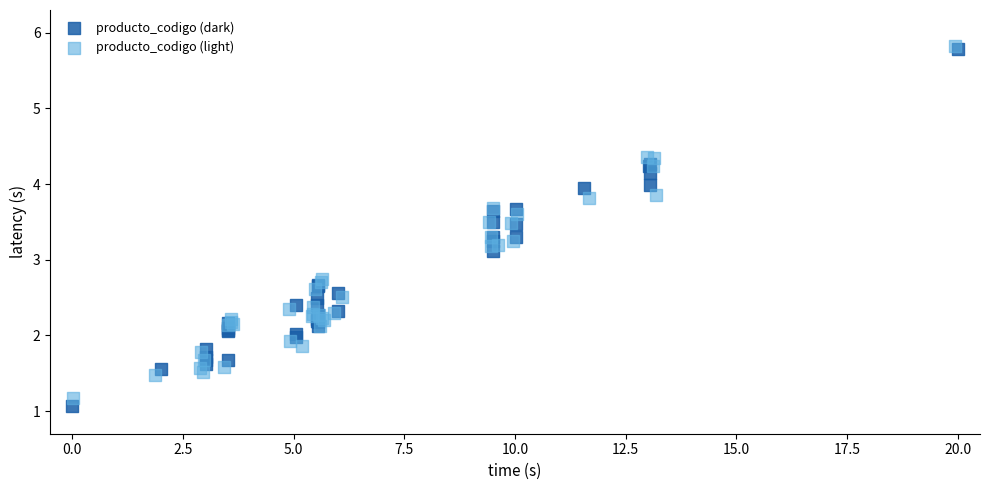

Which series reaches the minimum Y coordinate?

producto_codigo (dark)